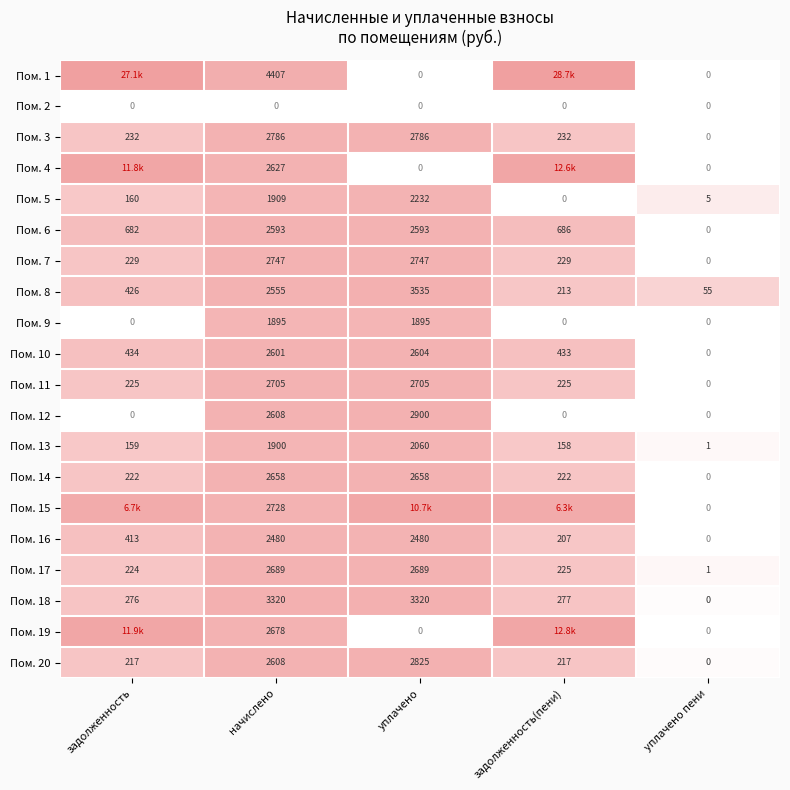

Is the value of Пом. 18 at начислено greater than the value of Пом. 12 at задолженность?

Yes